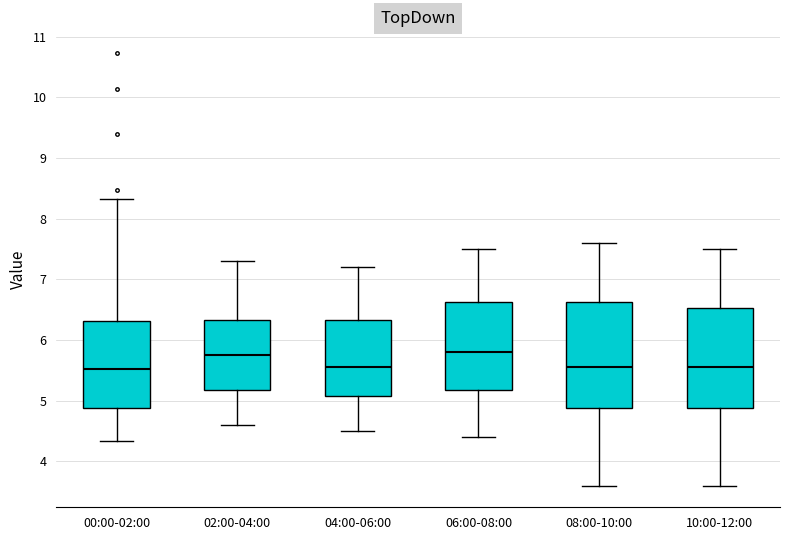

Where does the upper whisker of the box for 04:00-06:00 end on the y-axis? The values are not printed on the chart, so give them approximately, as read against the axis.

7.2